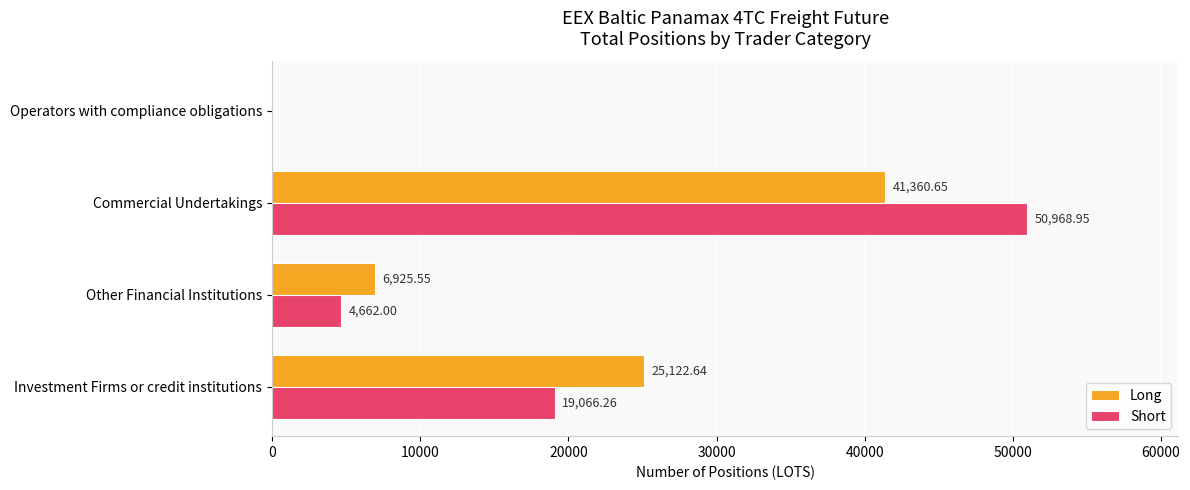

Which series has the largest total across all categories?

Short